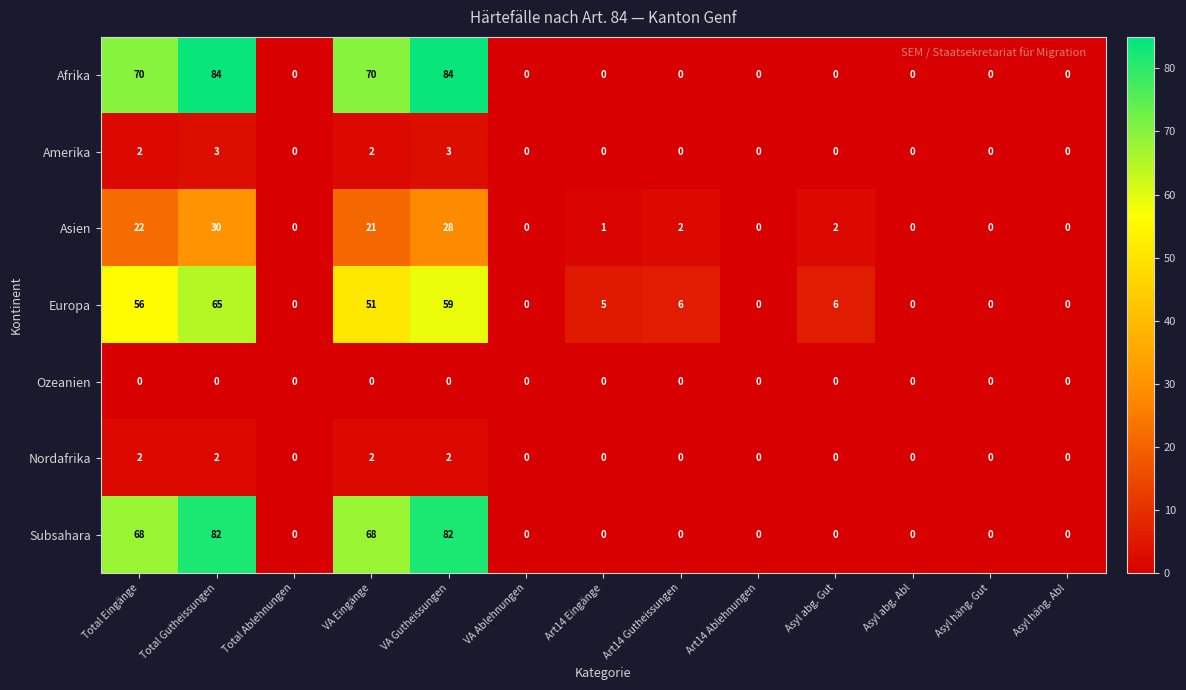

How many values in Afrika are above zero?

4